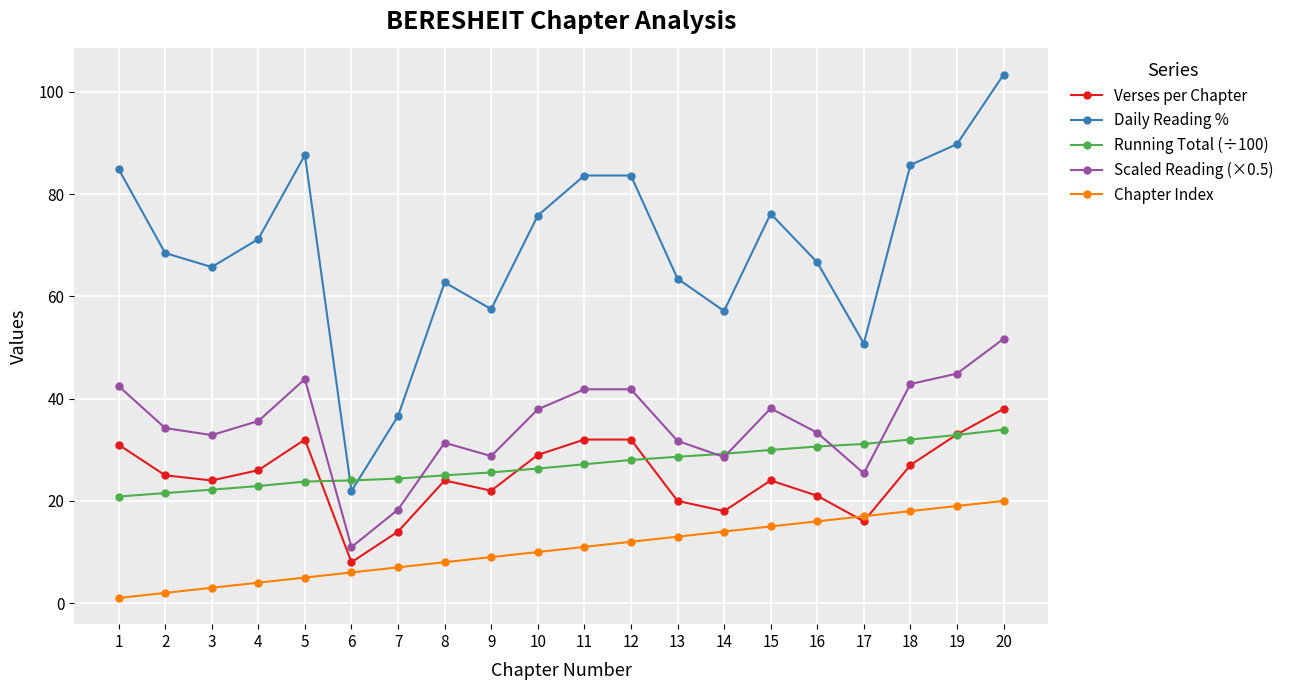

True or false: Chapter Index and Scaled Reading (×0.5) cross at least once.

False